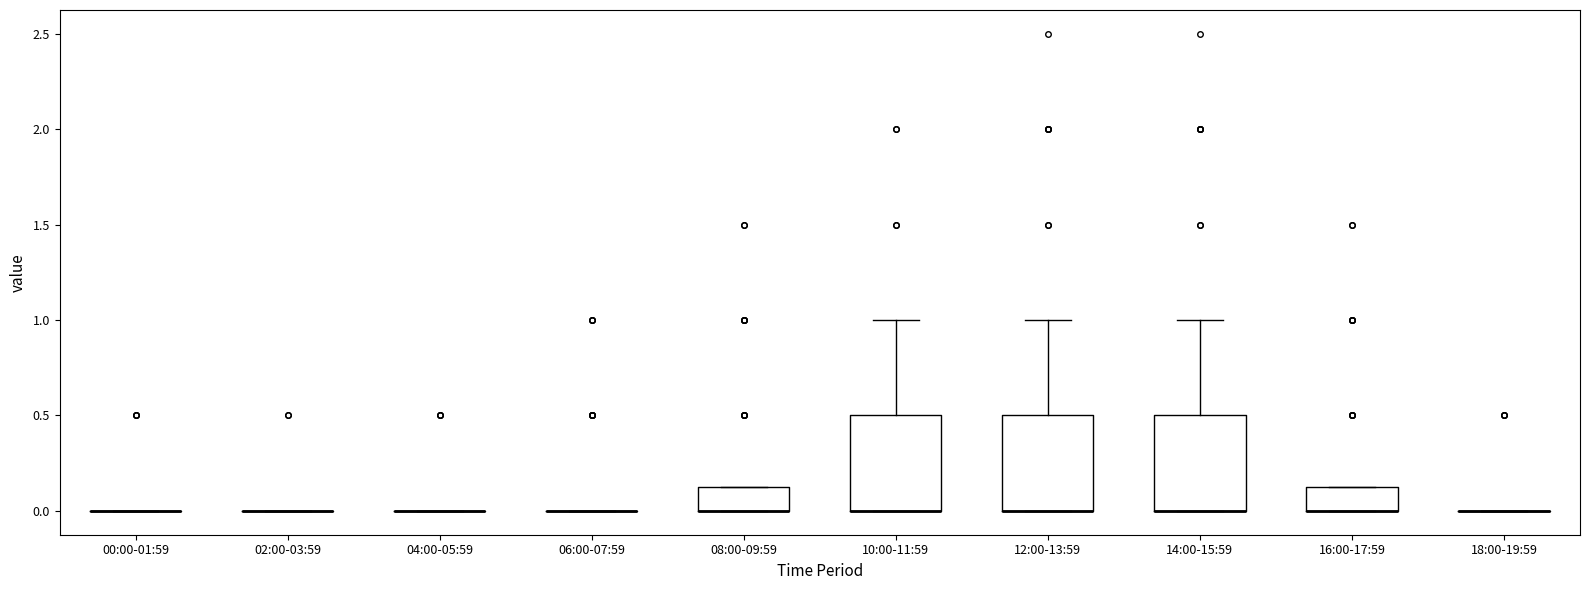

Reading left to right, read every box against the y-axis: the position of its median line, the range the box covers, and the ends of its whiskers. The values are not printed on the chart, so give them approximately, as read against the axis.

00:00-01:59: box collapsed to a line at 0.00, whiskers 0.00 to 0.00
02:00-03:59: box collapsed to a line at 0.00, whiskers 0.00 to 0.00
04:00-05:59: box collapsed to a line at 0.00, whiskers 0.00 to 0.00
06:00-07:59: box collapsed to a line at 0.00, whiskers 0.00 to 0.00
08:00-09:59: median 0.00 (drawn on the box's lower edge), box 0.00 to 0.15, whiskers 0.00 to 0.15
10:00-11:59: median 0.00 (drawn on the box's lower edge), box 0.00 to 0.50, whiskers 0.00 to 1.00
12:00-13:59: median 0.00 (drawn on the box's lower edge), box 0.00 to 0.50, whiskers 0.00 to 1.00
14:00-15:59: median 0.00 (drawn on the box's lower edge), box 0.00 to 0.50, whiskers 0.00 to 1.00
16:00-17:59: median 0.00 (drawn on the box's lower edge), box 0.00 to 0.15, whiskers 0.00 to 0.15
18:00-19:59: box collapsed to a line at 0.00, whiskers 0.00 to 0.00